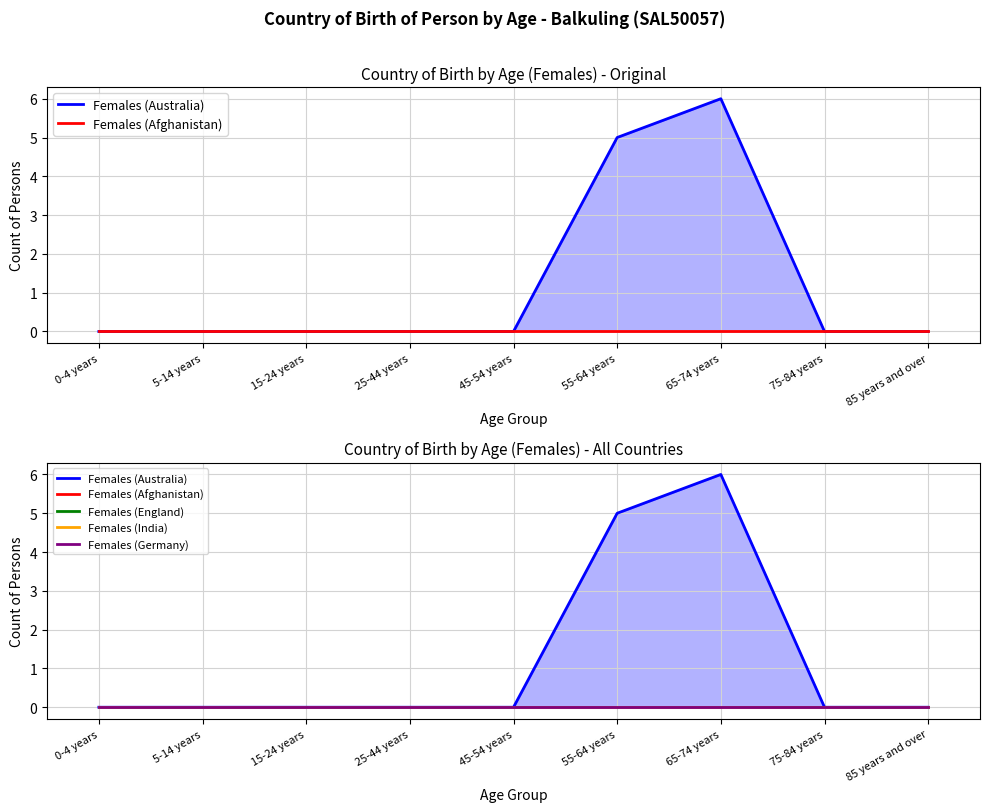

What is the difference between the second highest and minimum values in the Females (Australia) series?

5